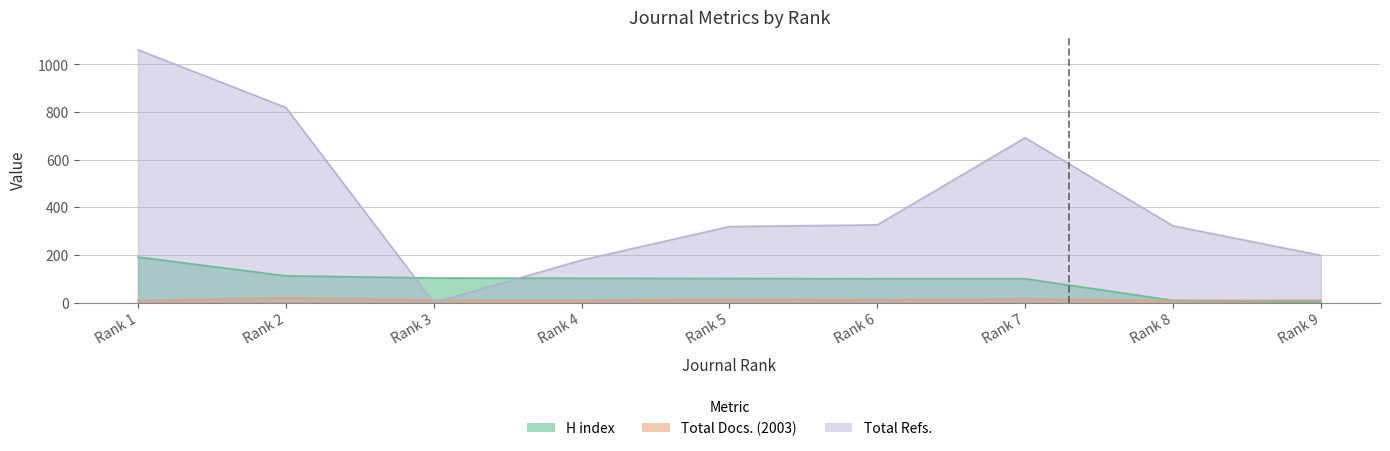

What is the sum of the Total Refs. values at Rank 6 and Rank 4?

504